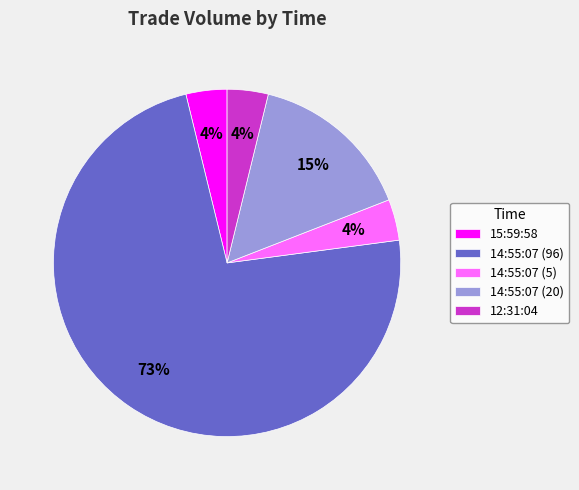

To the nearest percent, what is the difference between the largest and smallest slice percentages?

69%